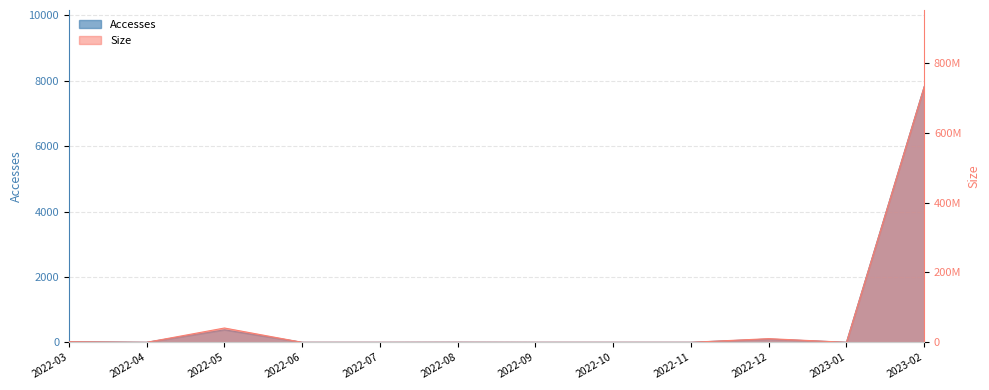

Is the value of Accesses at 2022-10 greater than the value of Size at 2022-05?

No